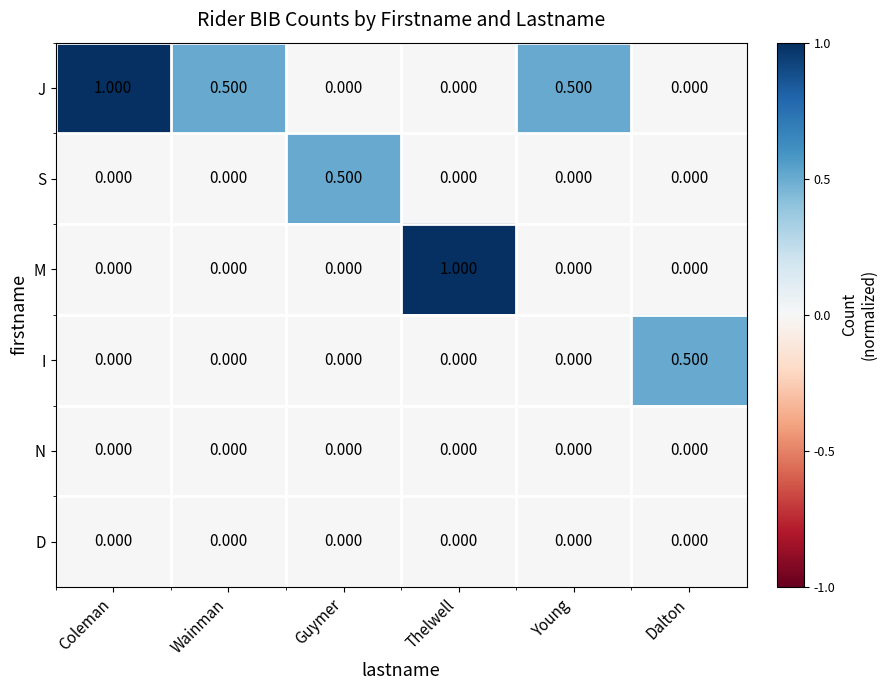

Count the number of categories in the chart.

6